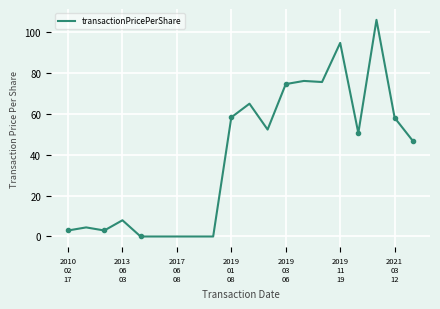

What is the greatest value displayed?

106.2